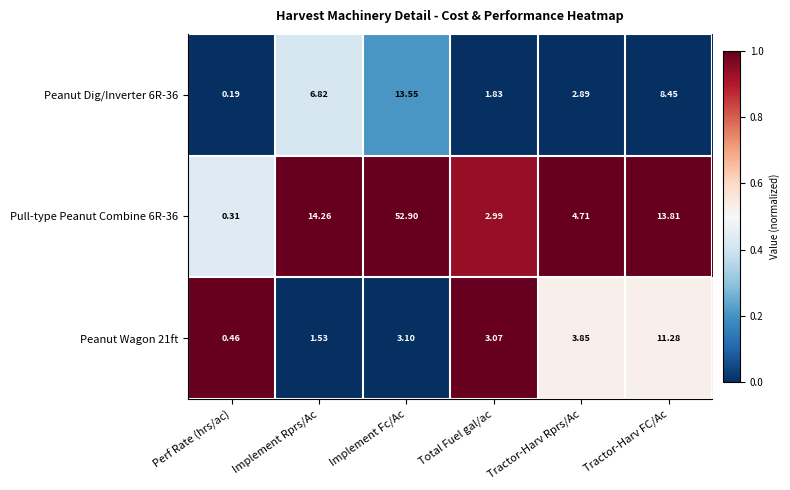

Which category has the lowest value across all series?

Perf Rate (hrs/ac)